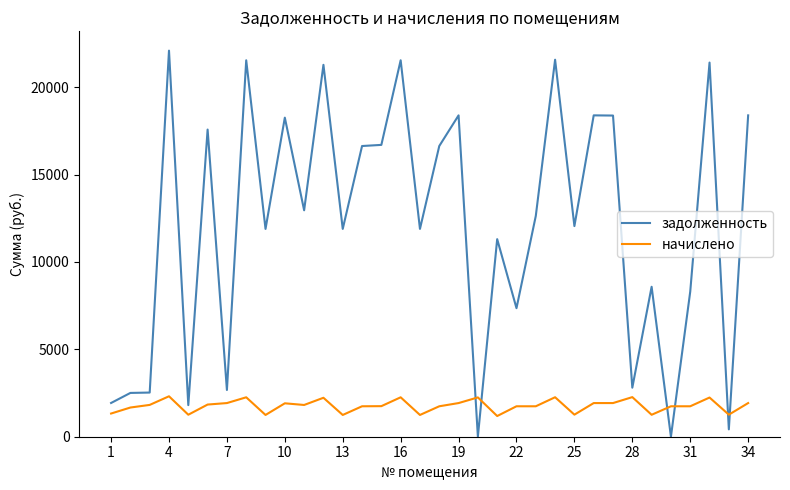

Which series has the largest range (max minus min)?

задолженность